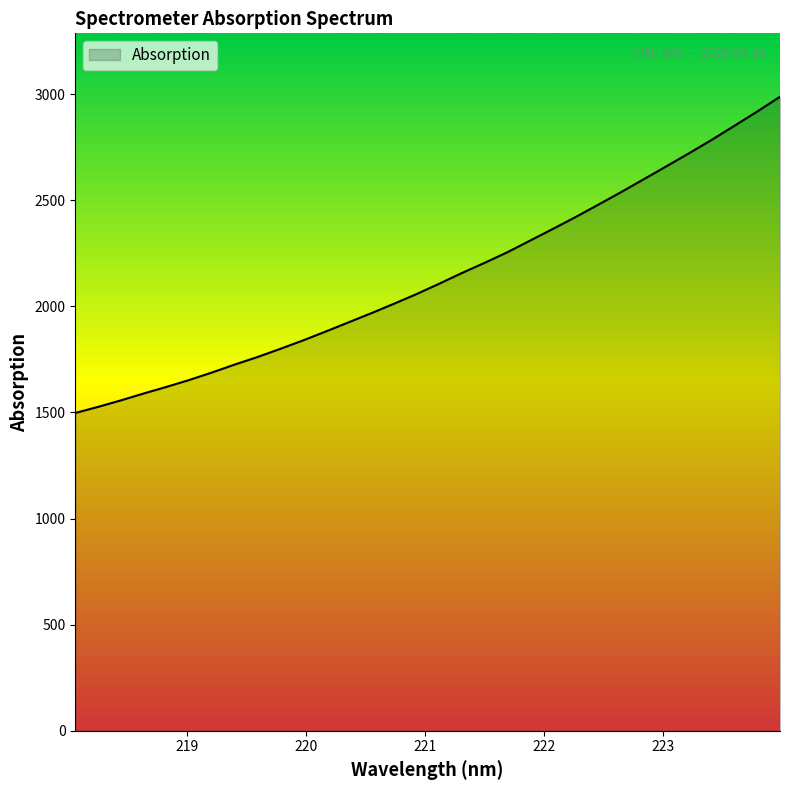

What is the smallest value displayed?

1497.3